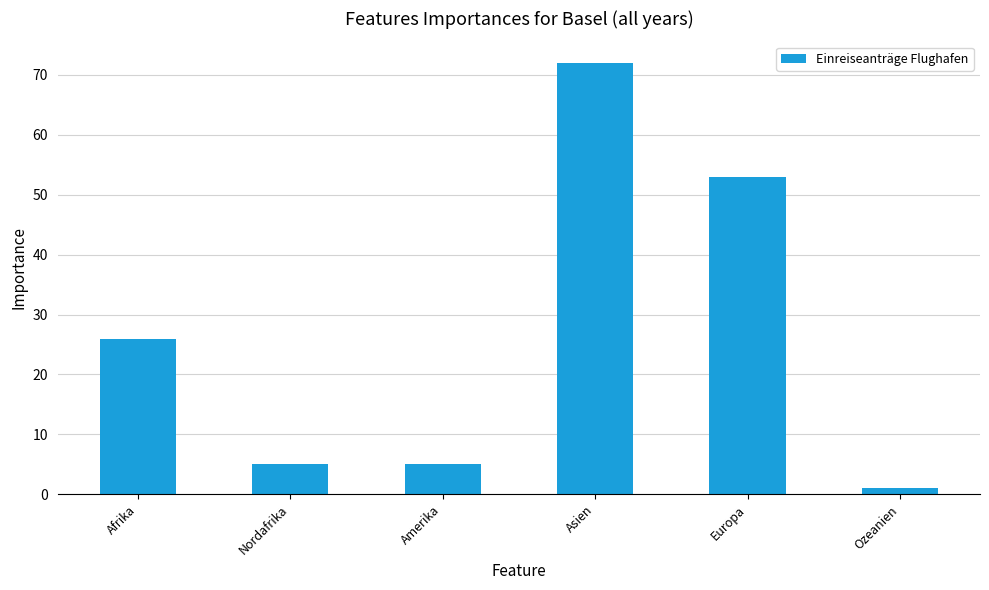

How many data points are less than 26?

3